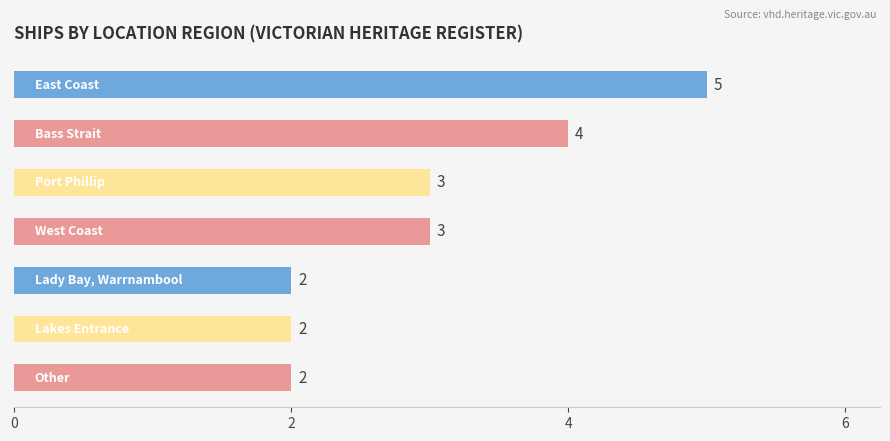

What is the difference between the maximum and minimum values?

3